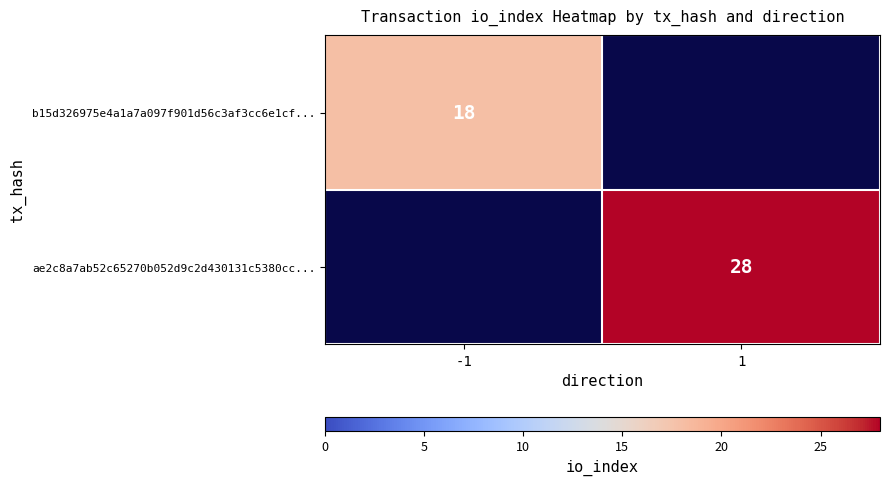

The value of b15d326975e4a1a7a097f901d56c3af3cc6e1cf... at -1 is 31. True or false?

False